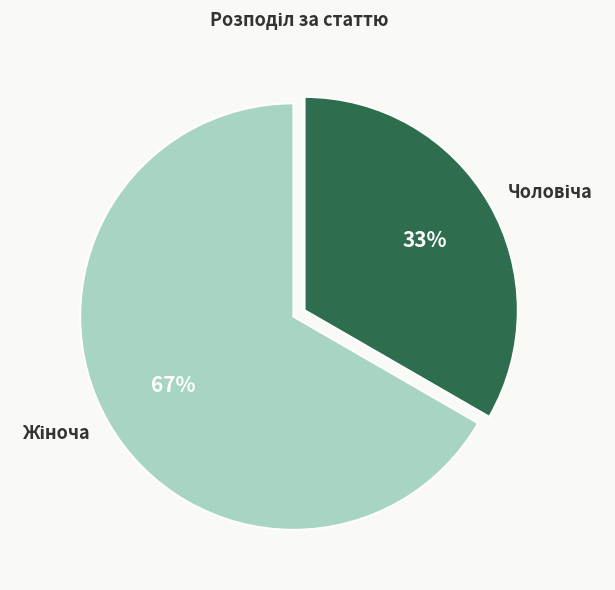

Is there any slice that represents more than half of the pie?

Yes